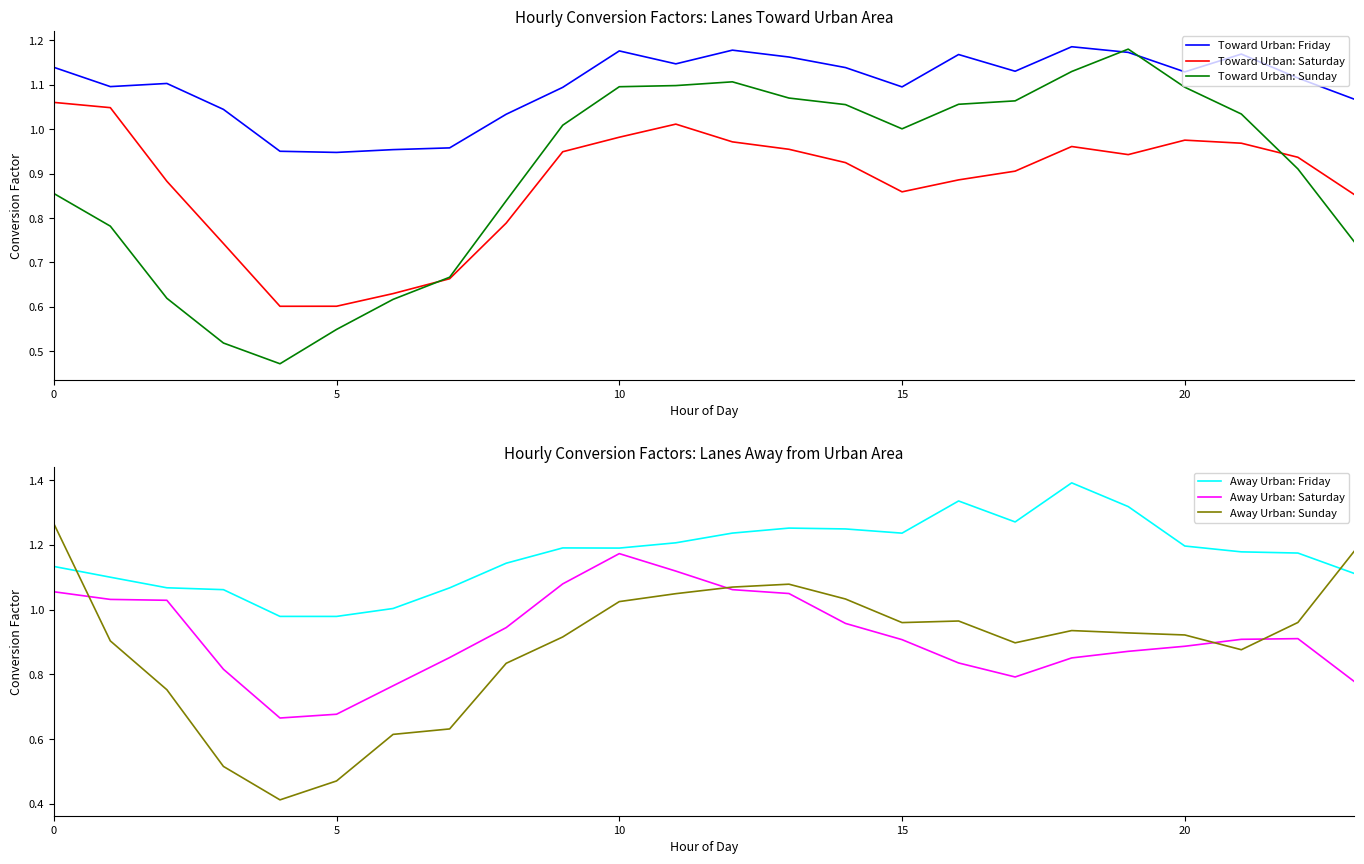

Which label corresponds to the largest value in the chart?

18